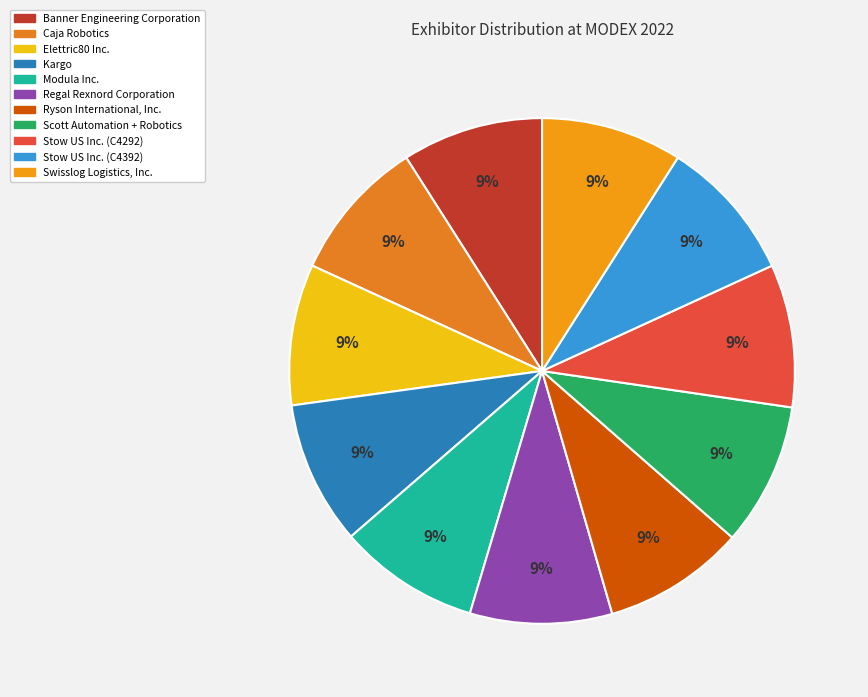

To the nearest percent, what is the combined percentage of Scott Automation + Robotics and Kargo?

18%